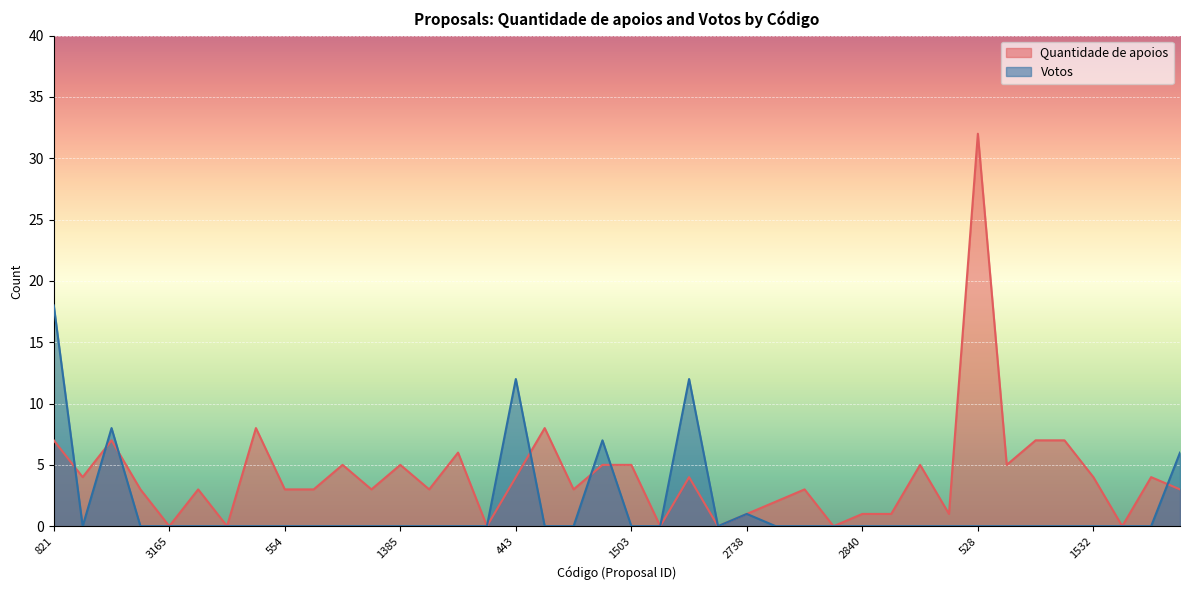

At which category is the sum across all series the highest?

528